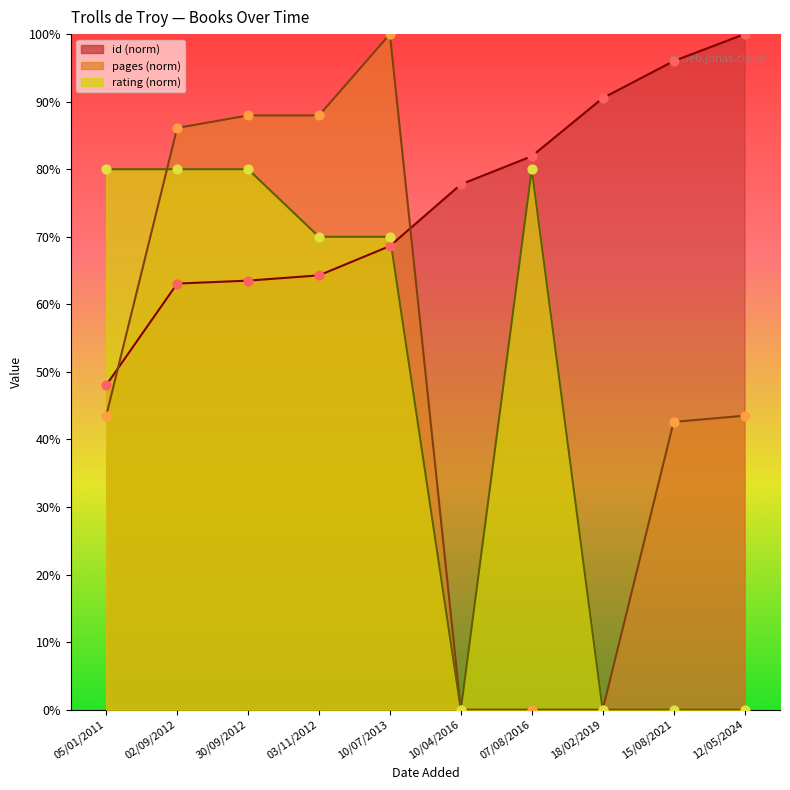

At how many categories does at least one series exceed 46?

10